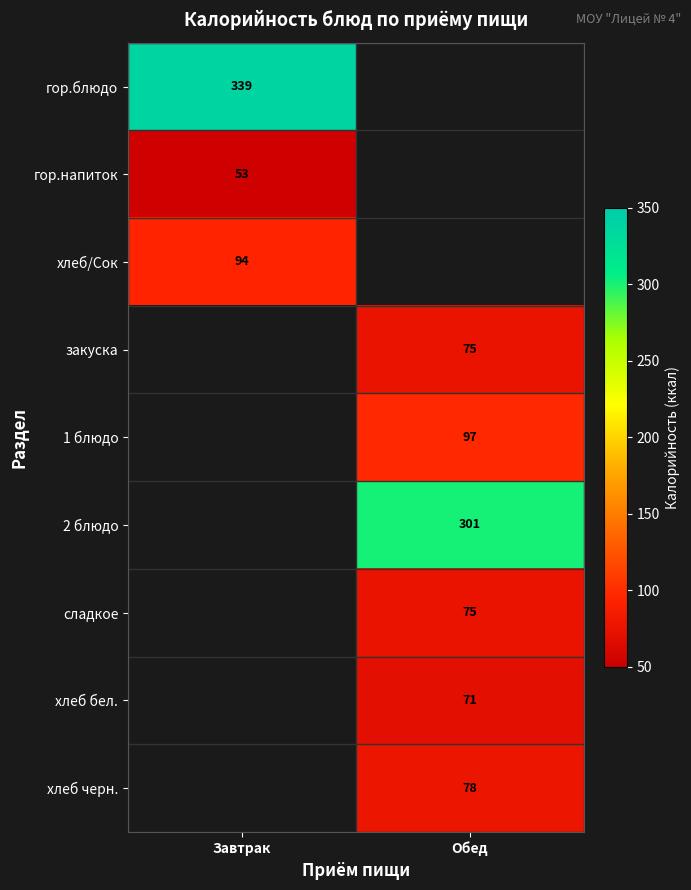

At how many categories does at least one series exceed 184?

2